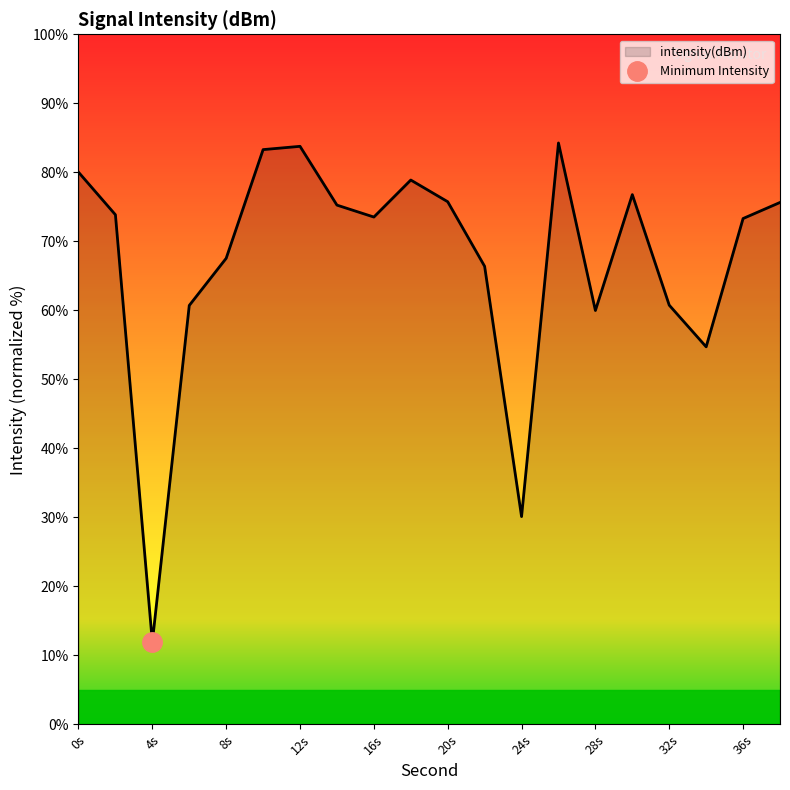

True or false: intensity(dBm) has a value of 80.0 at 0s.

True